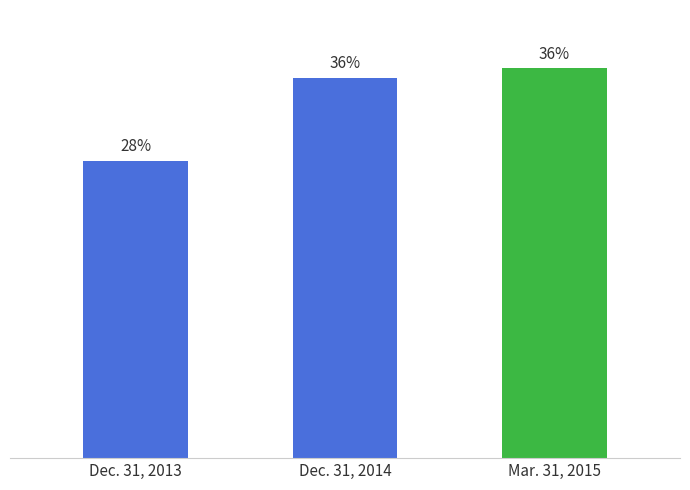

Does the chart contain any negative values?

No